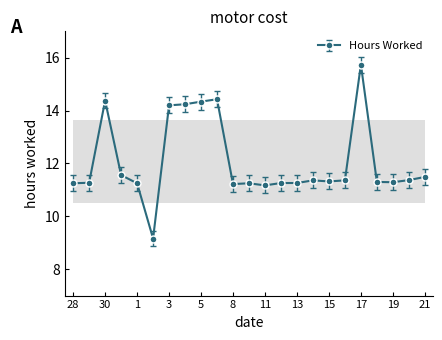

What is the value of the 15th point from the left?

11.3